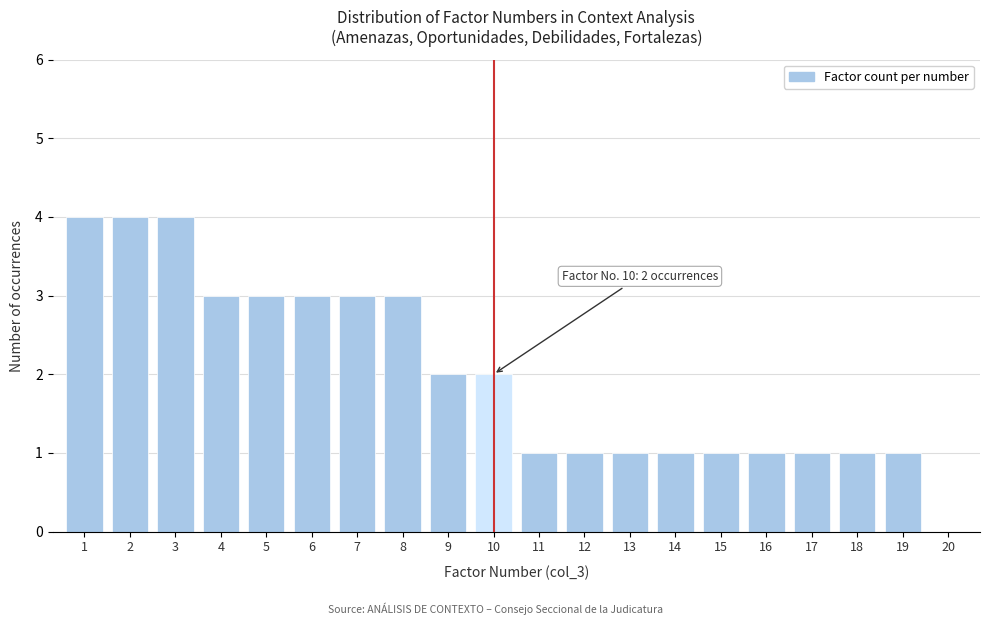

Reading left to right, what are all the values shown in this chart?

1=4	2=4	3=4	4=3	5=3	6=3	7=3	8=3	9=2	10=2	11=1	12=1	13=1	14=1	15=1	16=1	17=1	18=1	19=1	20=0